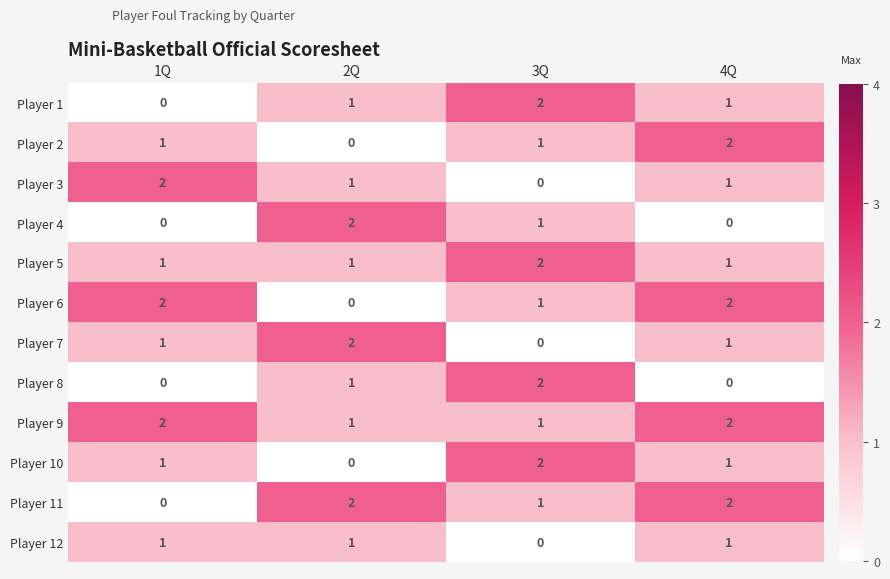

What is the sum of all Player 11 values?

5